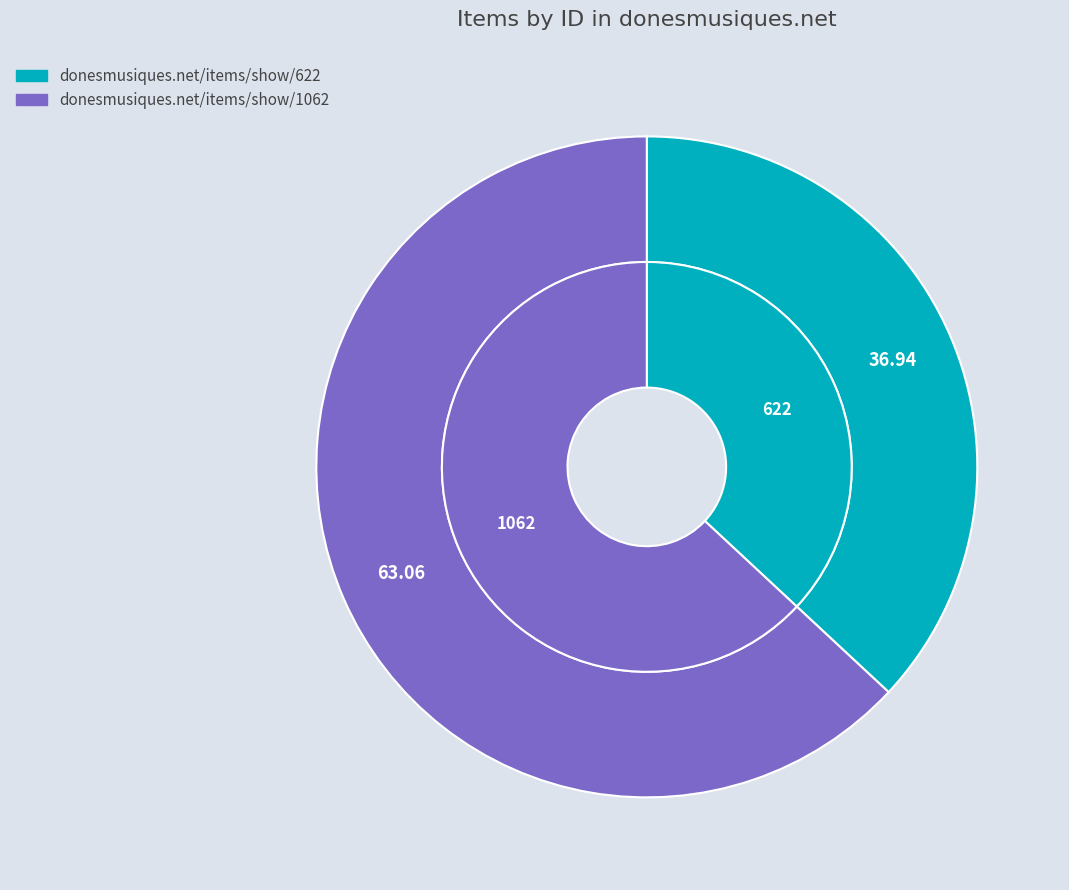

To the nearest percent, what percentage of the pie is donesmusiques.net/items/show/622?

37%